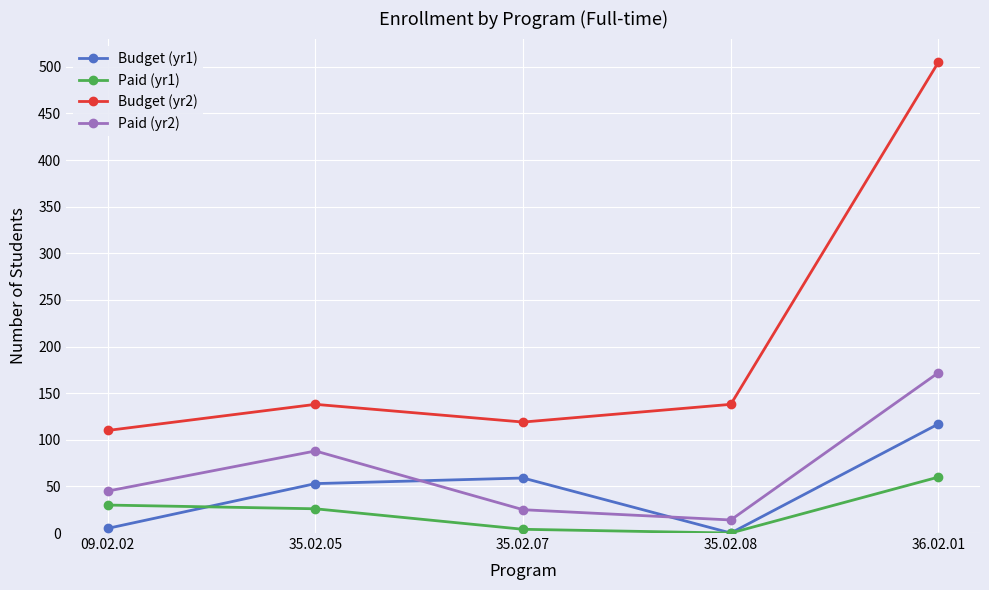

How many interior local valleys does the Paid (yr2) series have?

1